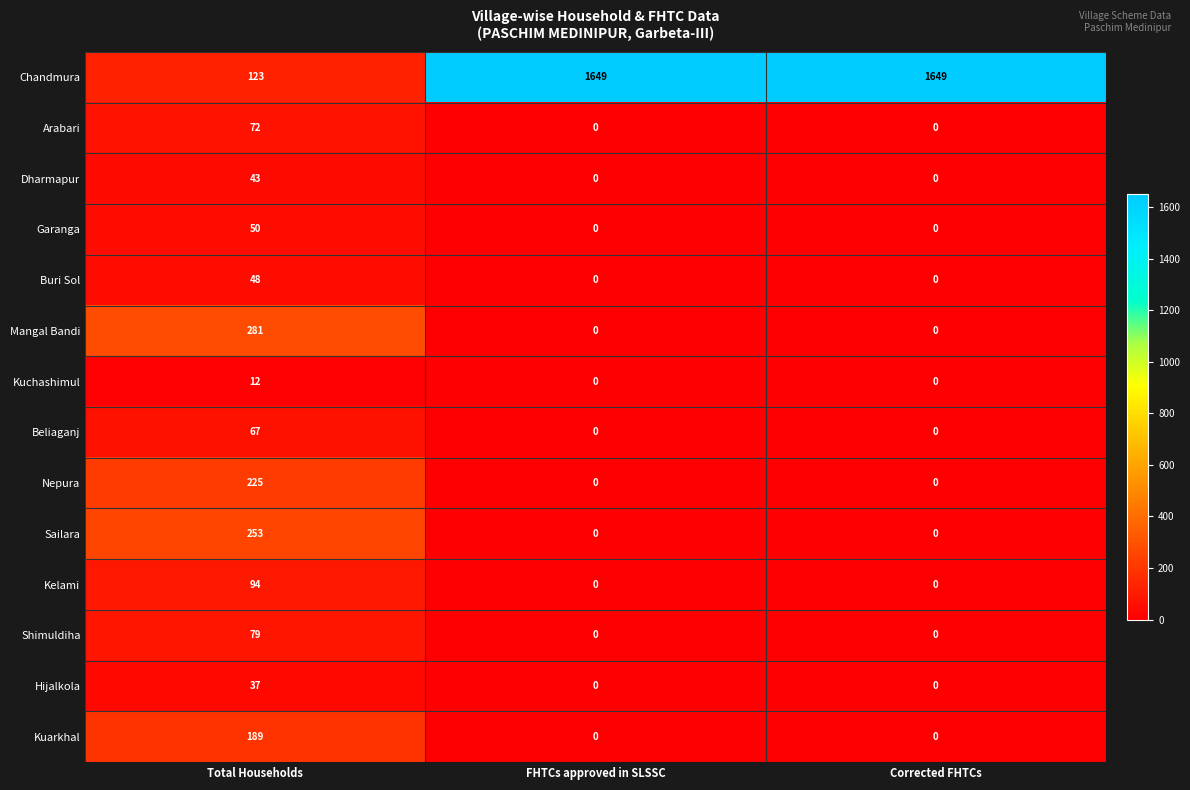

Is it true that Mangal Bandi equals 0 at Corrected FHTCs?

True